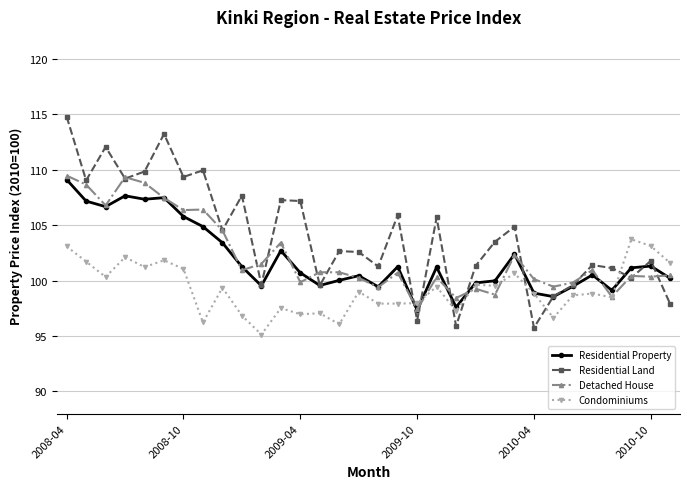

True or false: Residential Property has more than 1 interior local peaks.

True